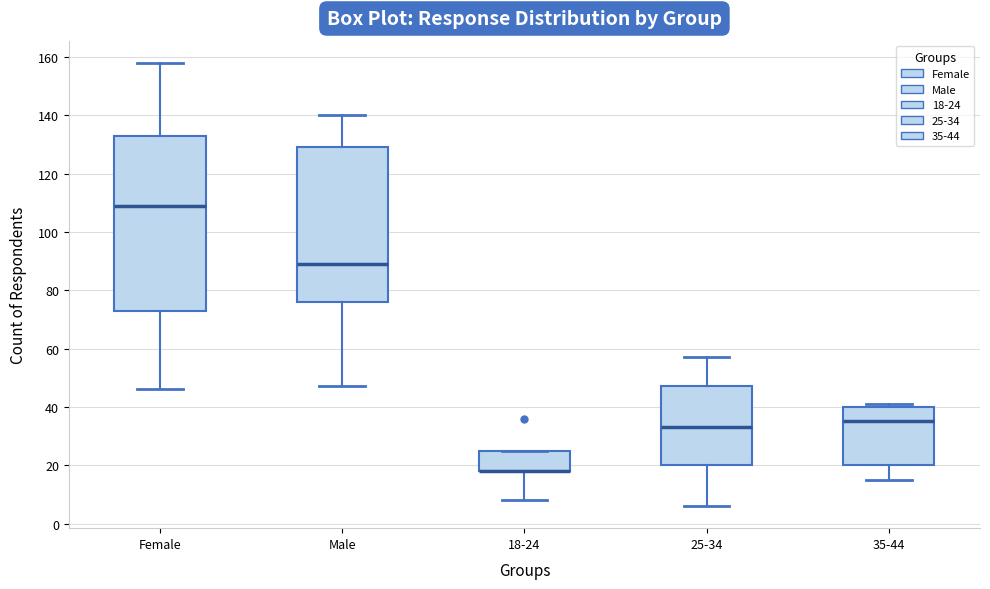

Where does the median line of the box for 35-44 sit on the y-axis? The values are not printed on the chart, so give them approximately, as read against the axis.

36